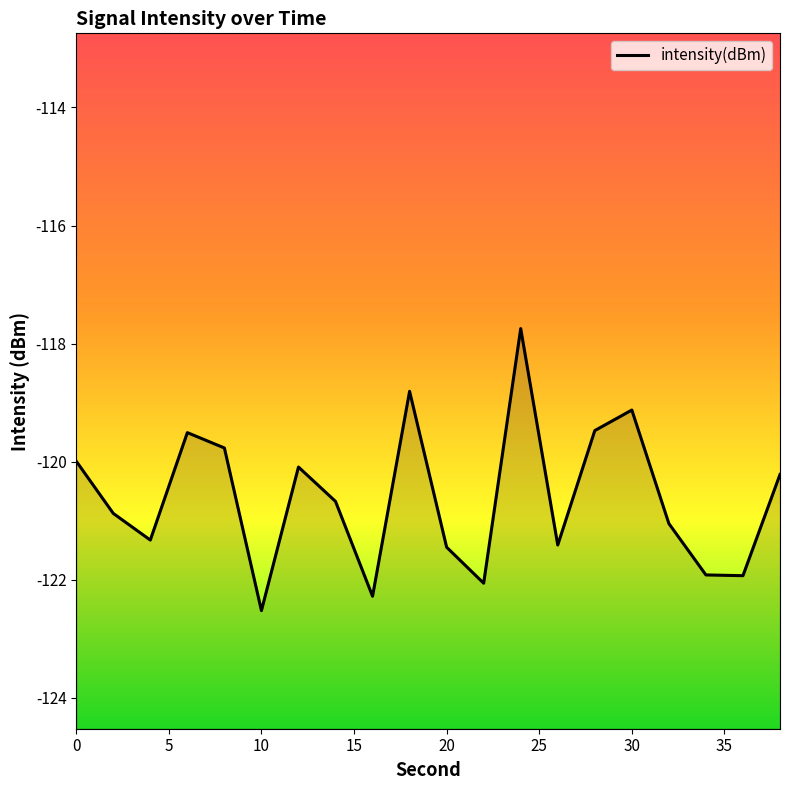

What is the value of the 7th point from the left?

-120.1